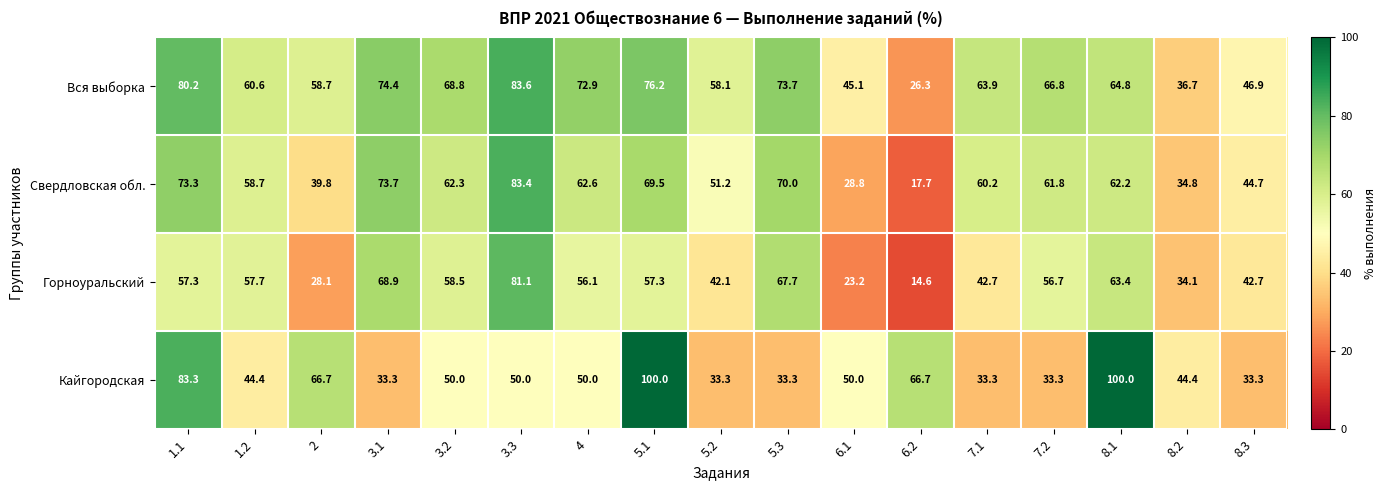

Rank the series by their maximum value, from lowest to highest.

Горноуральский, Свердловская обл., Вся выборка, Кайгородская